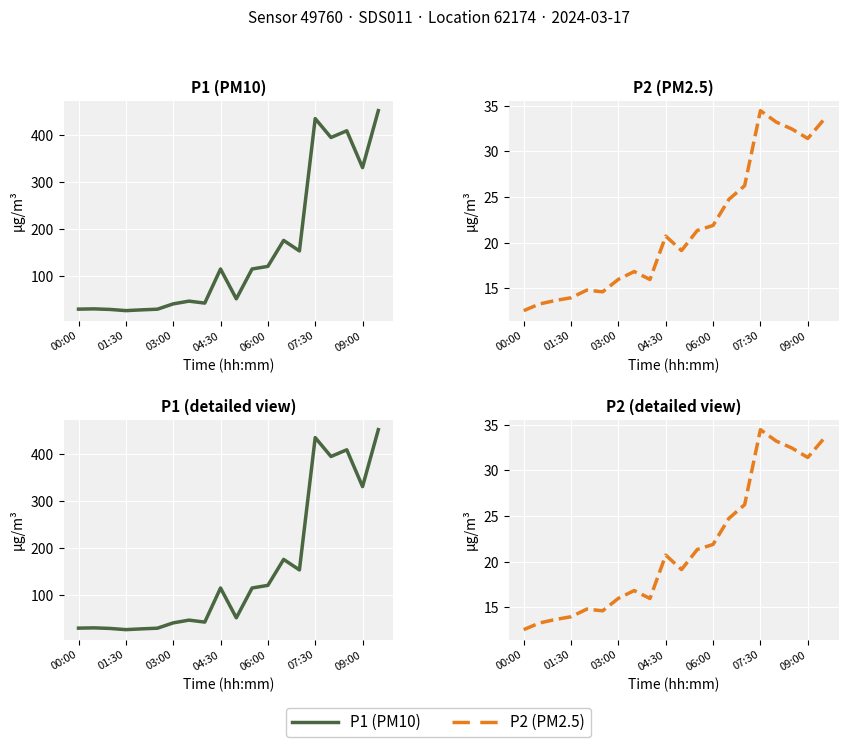

Which series has the largest total across all categories?

P1